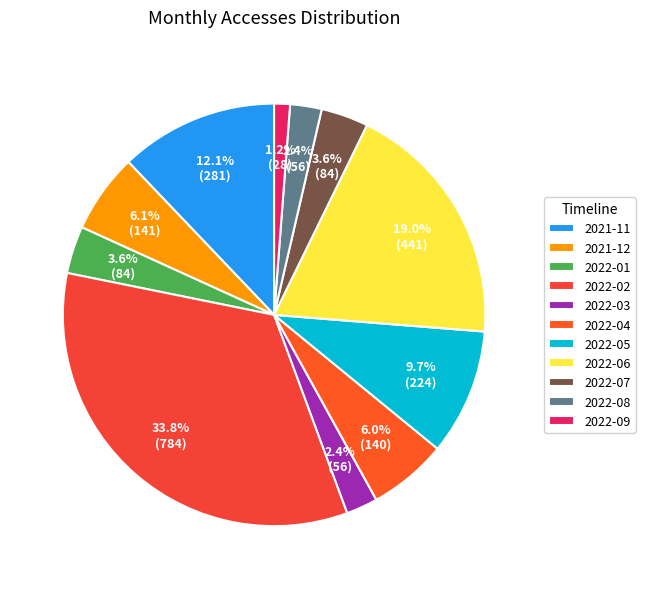

To the nearest percent, what is the combined percentage of 2022-09 and 2022-04?

7%